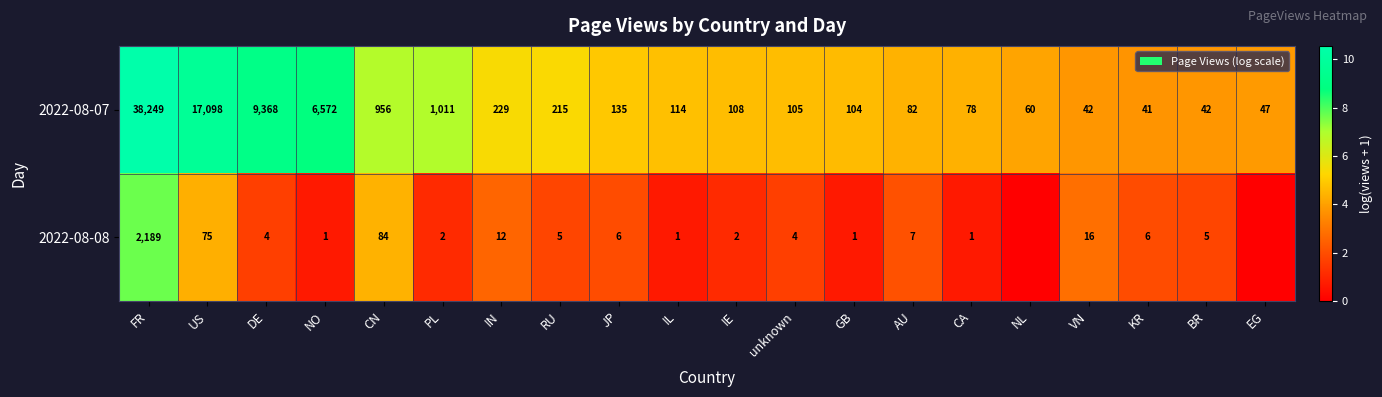

What is the minimum value for 2022-08-07?

41